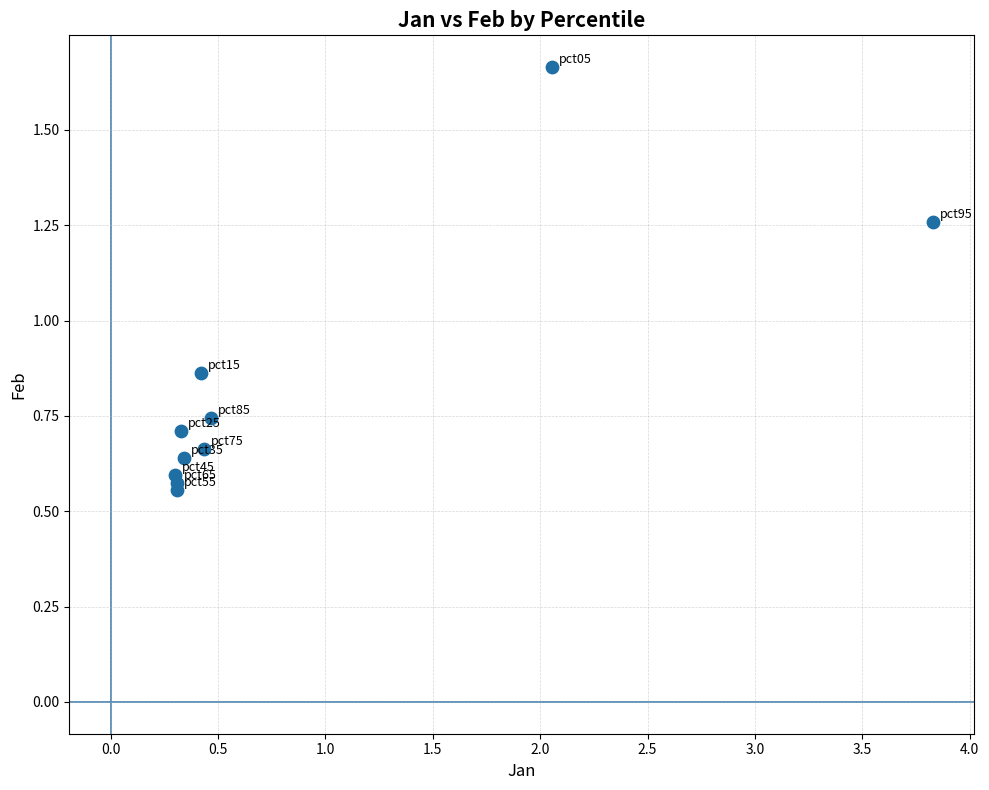

What is the average Y value?

0.8